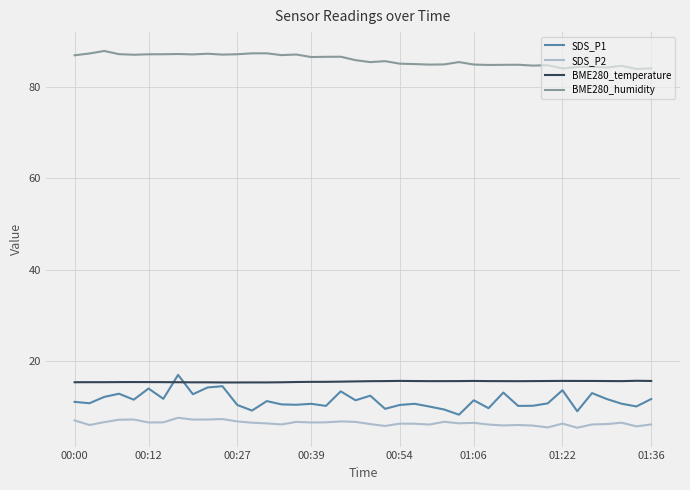

What is the maximum value shown in the chart?

87.8